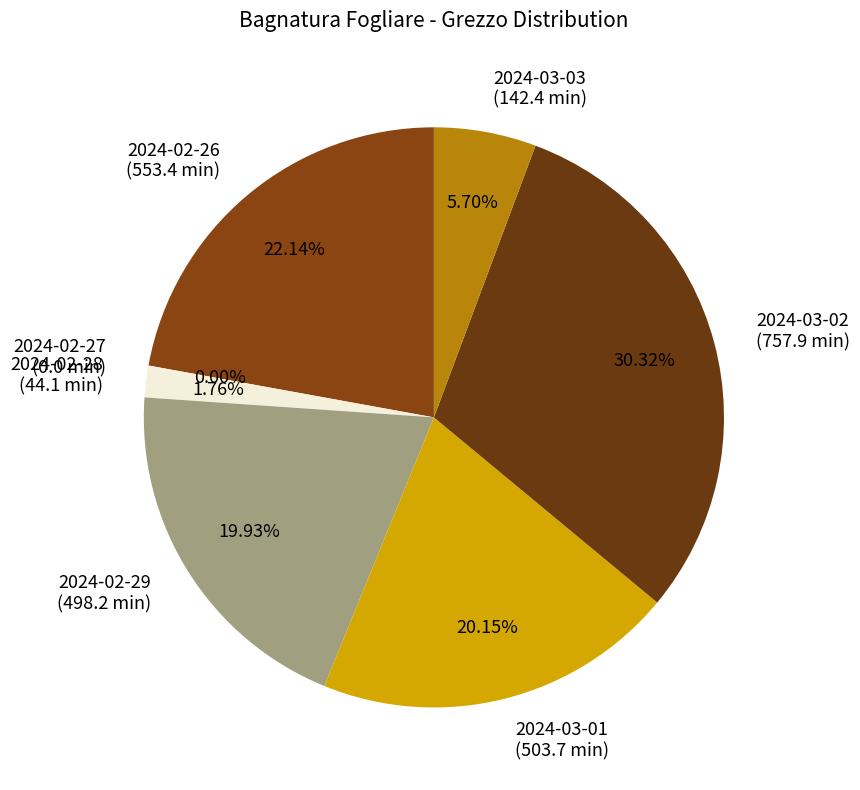

To the nearest percent, what portion does 2024-02-28 represent?

2%